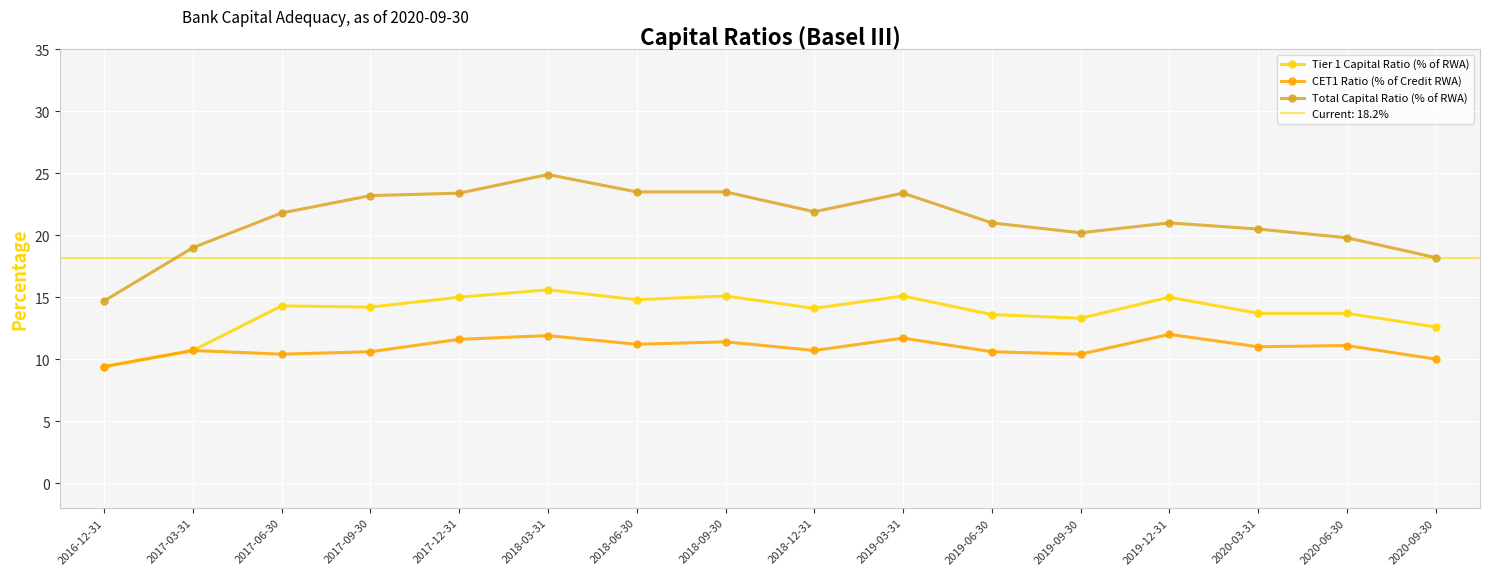

Reading right to left, transcribe all the data shown in this chart.

Tier 1 Capital Ratio (% of RWA): 12.6	13.7	13.7	15.0	13.3	13.6	15.1	14.1	15.1	14.8	15.6	15.0	14.2	14.3	10.7	9.4
CET1 Ratio (% of Credit RWA): 10.0	11.1	11.0	12.0	10.4	10.6	11.7	10.7	11.4	11.2	11.9	11.6	10.6	10.4	10.7	9.4
Total Capital Ratio (% of RWA): 18.2	19.8	20.5	21.0	20.2	21.0	23.4	21.9	23.5	23.5	24.9	23.4	23.2	21.8	19.0	14.7